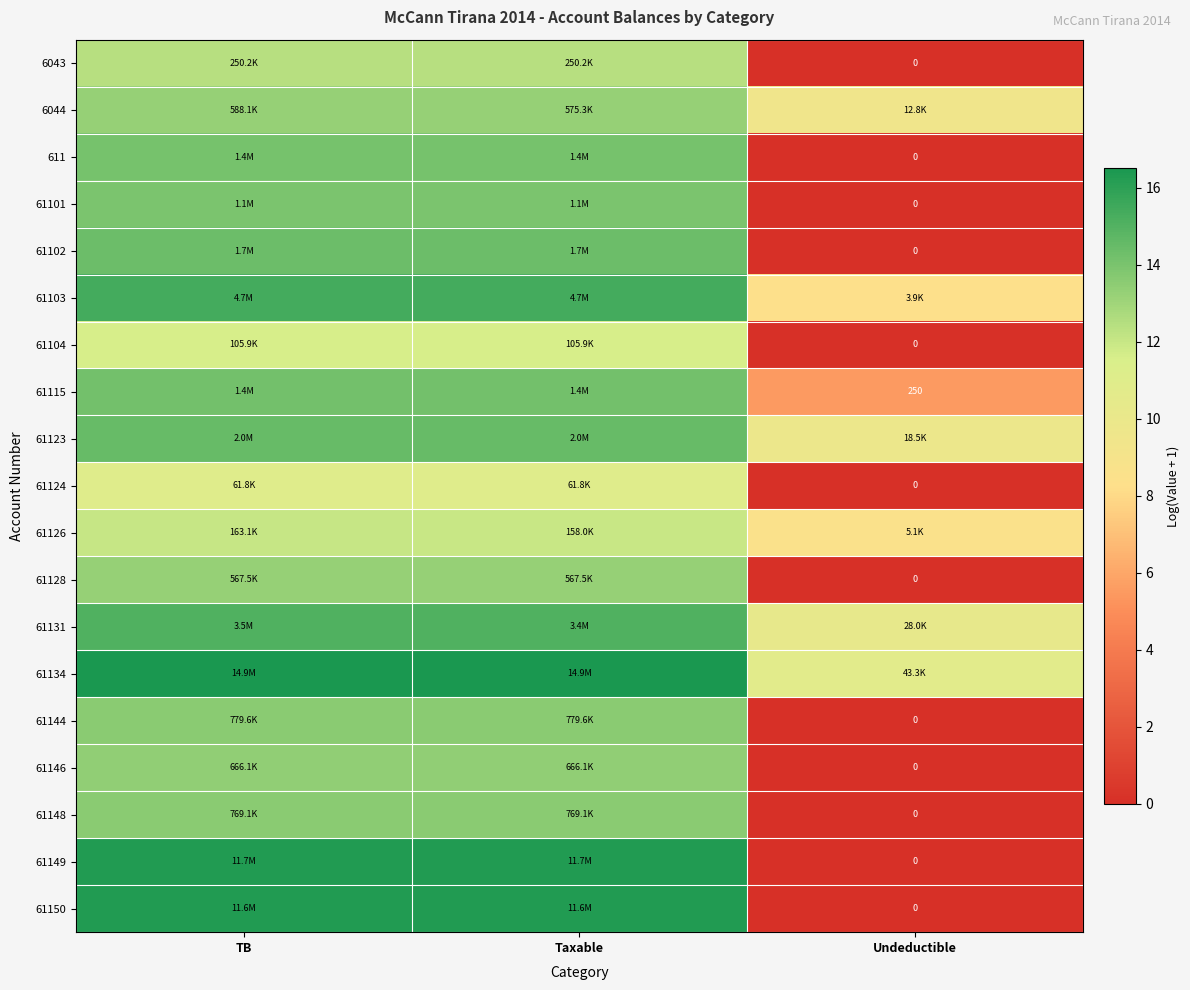

The 61128 series shows 8.8 at Undeductible. True or false?

False